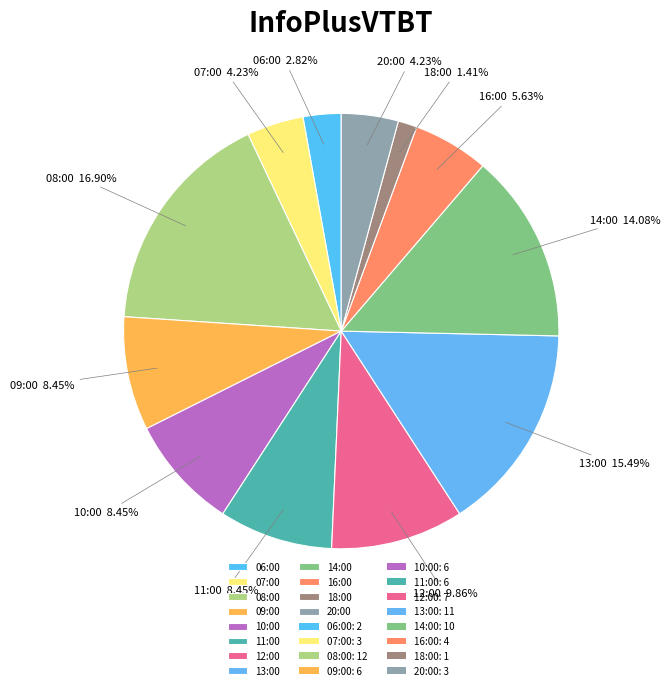

Is there any slice that represents more than half of the pie?

No